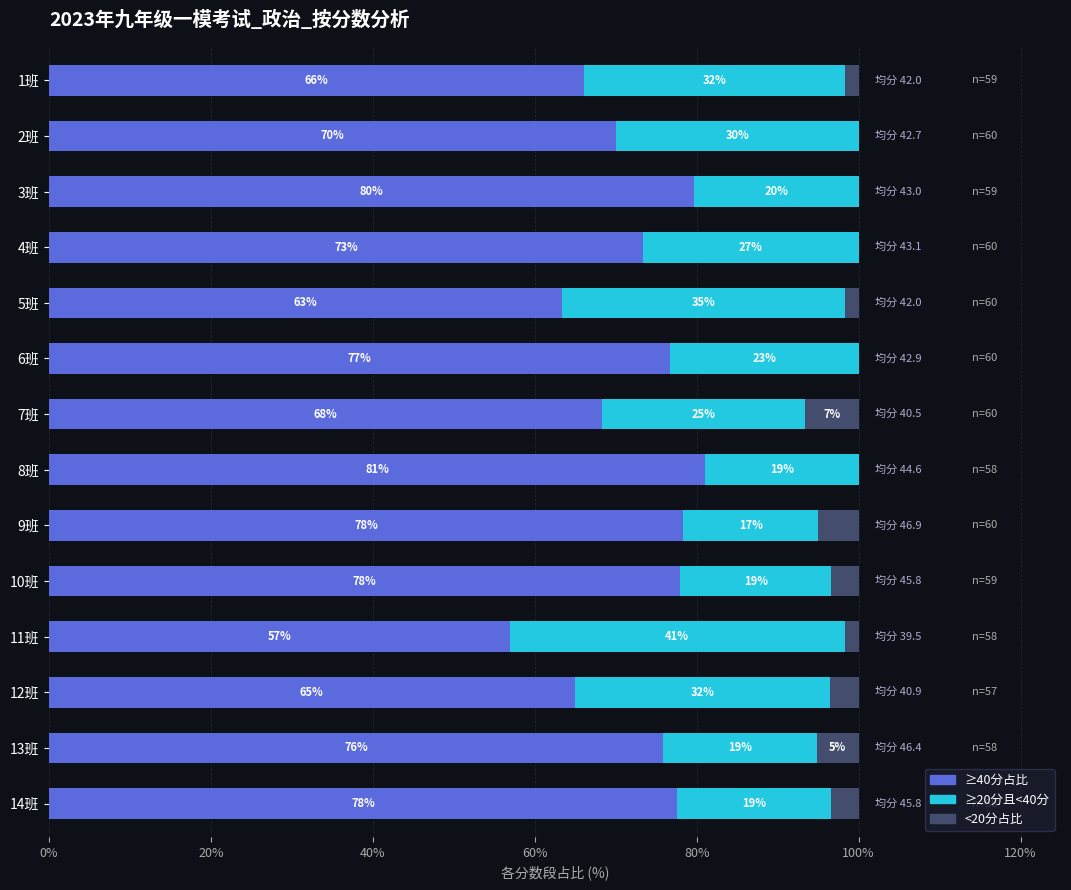

What is the total value across all series at 10班?

100.0